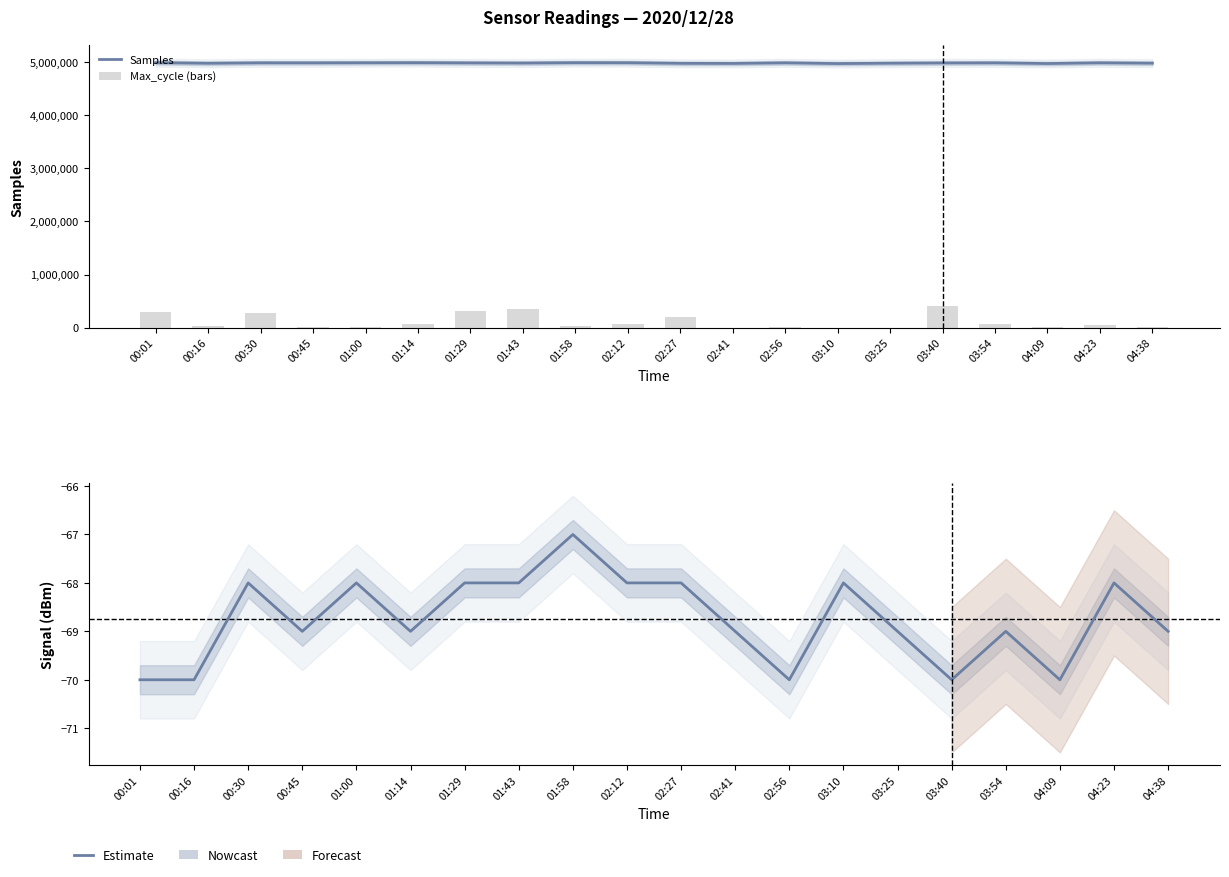

Rank the series at 00:01 from lowest to highest value.

Signal, Max_cycle (bars), Samples